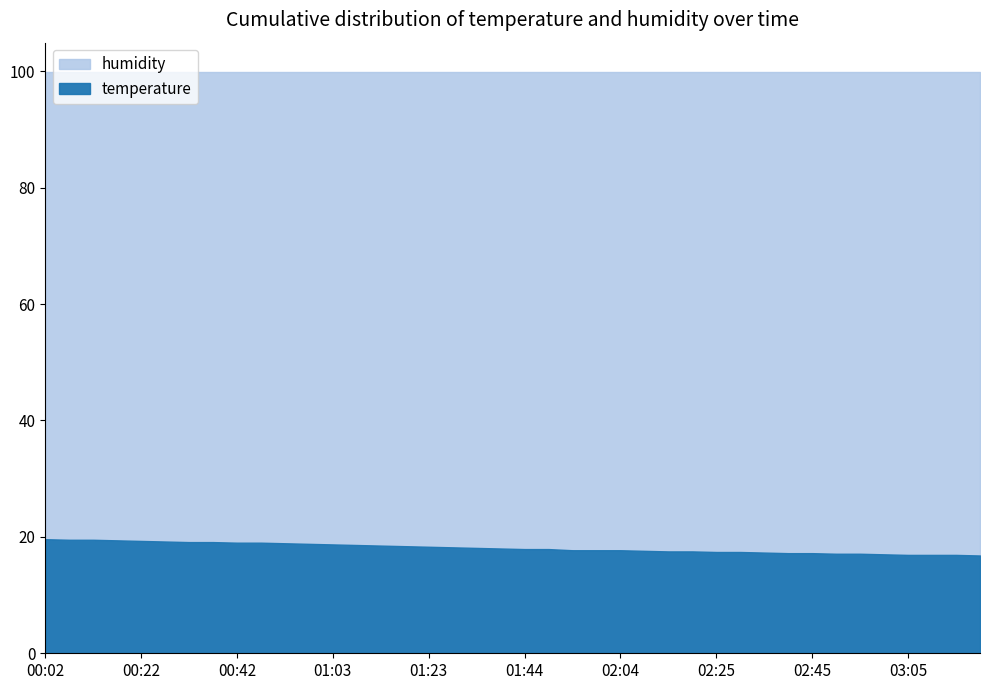

True or false: humidity and temperature cross at least once.

False